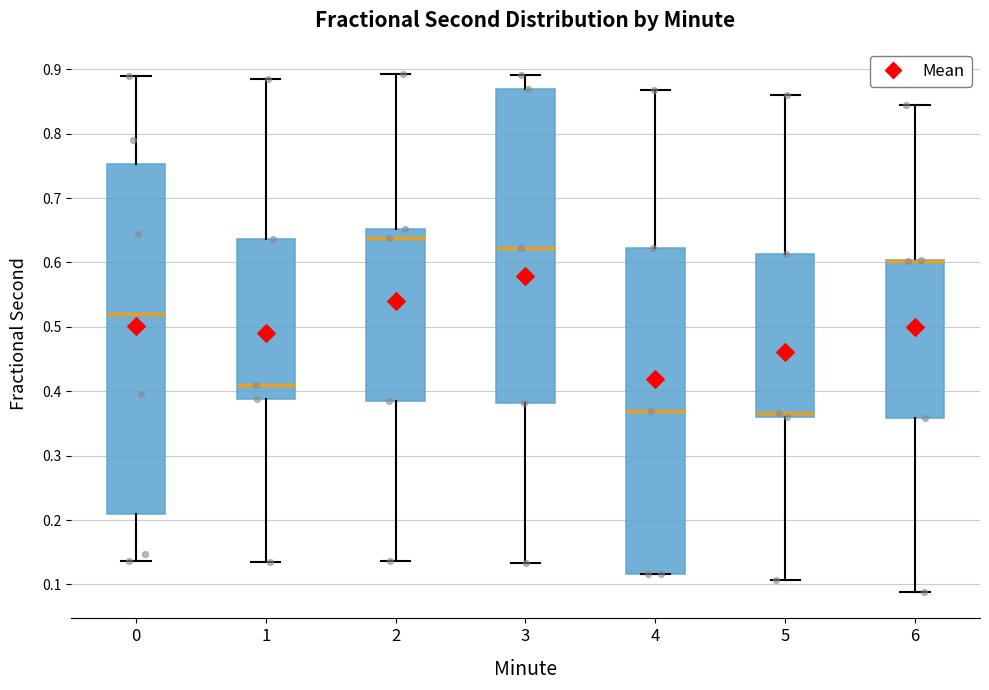

Reading left to right, read every box against the y-axis: the position of its median line, the range the box covers, and the ends of its whiskers. The values are not printed on the chart, so give them approximately, as read against the axis.

0: median 0.52, box 0.21 to 0.75, whiskers 0.14 to 0.89
1: median 0.41, box 0.39 to 0.64, whiskers 0.14 to 0.88
2: median 0.64, box 0.39 to 0.65, whiskers 0.14 to 0.89
3: median 0.62, box 0.38 to 0.87, whiskers 0.13 to 0.89
4: median 0.37, box 0.12 to 0.62, whiskers 0.12 to 0.87
5: median 0.37, box 0.36 to 0.61, whiskers 0.11 to 0.86
6: median 0.60 (drawn on the box's upper edge), box 0.36 to 0.60, whiskers 0.09 to 0.84